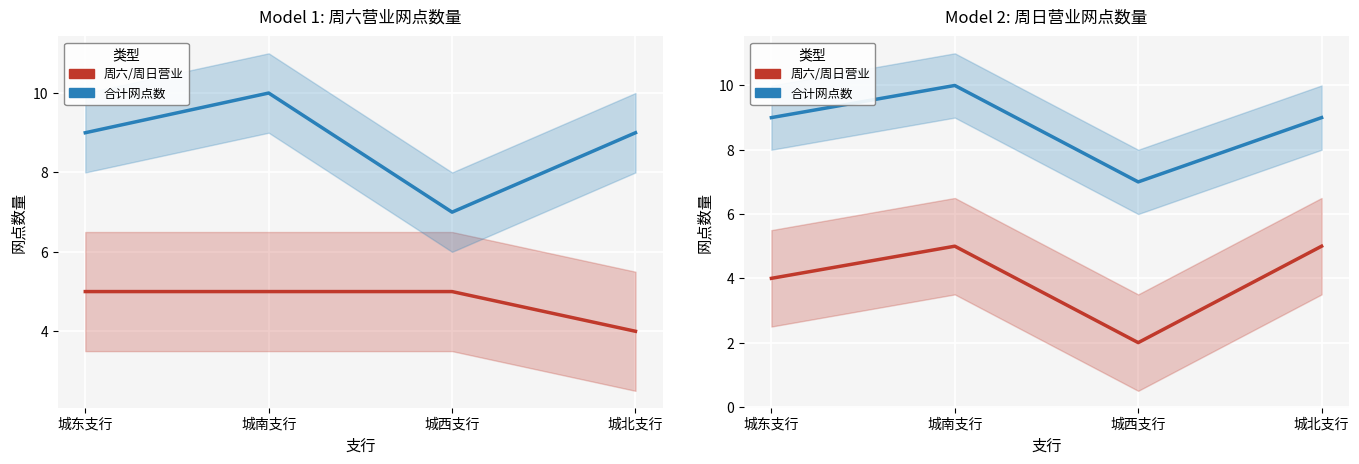

What is the difference between the maximum and minimum values in the 周六营业 series?

3